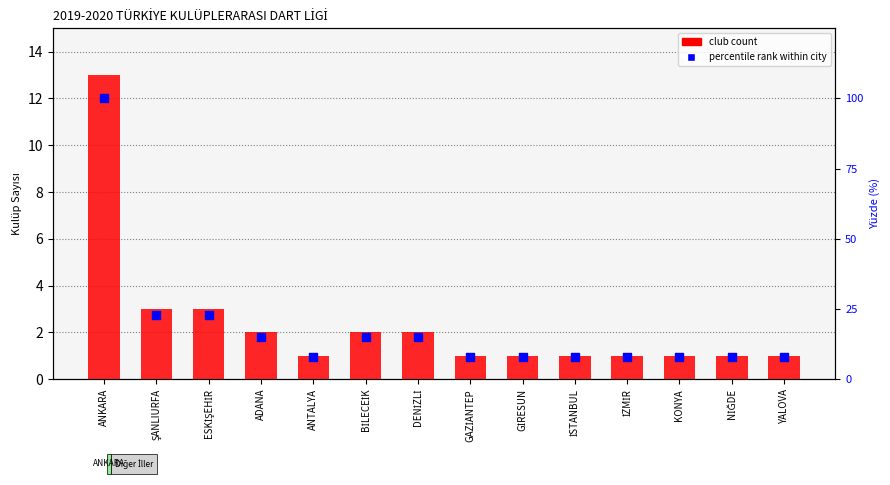

Which series has the largest total across all categories?

percentile rank within city